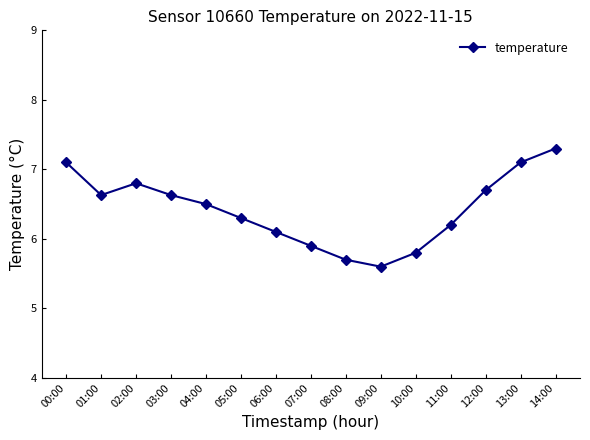

Reading left to right, extract all data points from this chart.

00:00=7.1	01:00=6.6	02:00=6.8	03:00=6.6	04:00=6.5	05:00=6.3	06:00=6.1	07:00=5.9	08:00=5.7	09:00=5.6	10:00=5.8	11:00=6.2	12:00=6.7	13:00=7.1	14:00=7.3